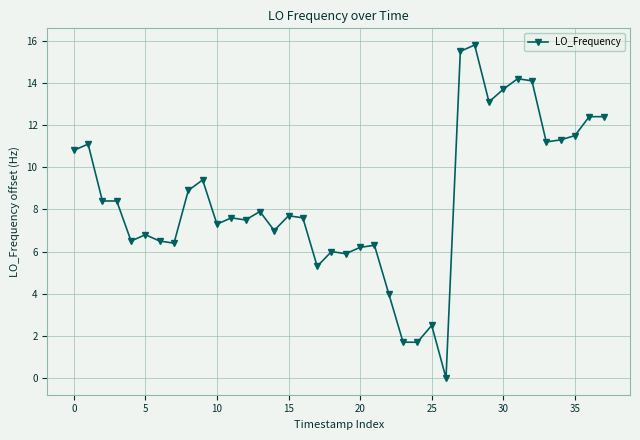

What is the average value?

8.4